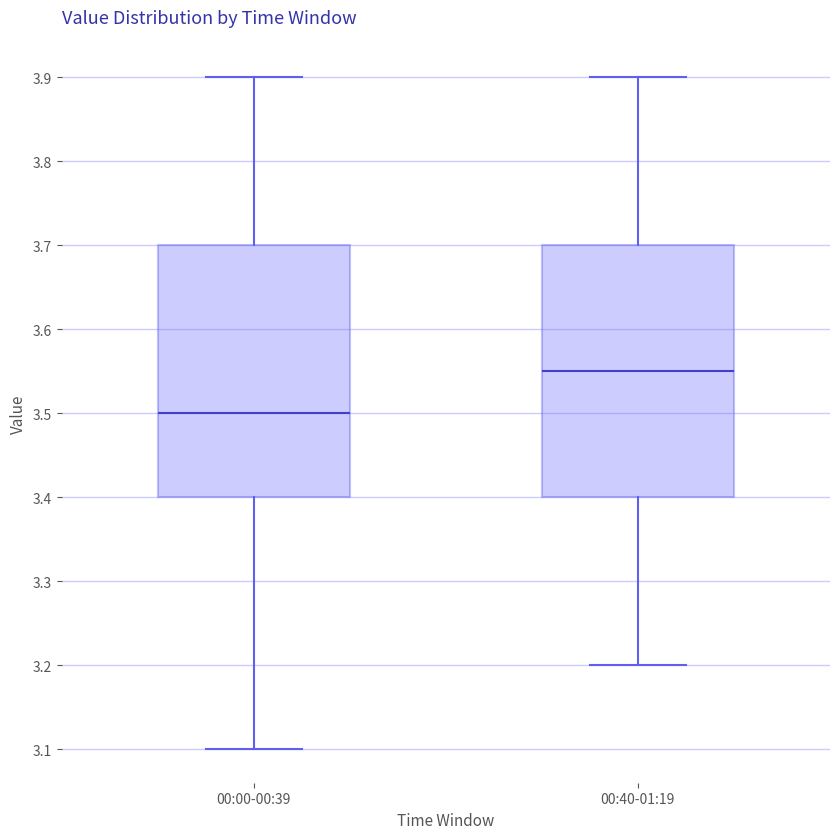

Reading left to right, read every box against the y-axis: the position of its median line, the range the box covers, and the ends of its whiskers. The values are not printed on the chart, so give them approximately, as read against the axis.

00:00-00:39: median 3.50, box 3.40 to 3.70, whiskers 3.10 to 3.90
00:40-01:19: median 3.55, box 3.40 to 3.70, whiskers 3.20 to 3.90